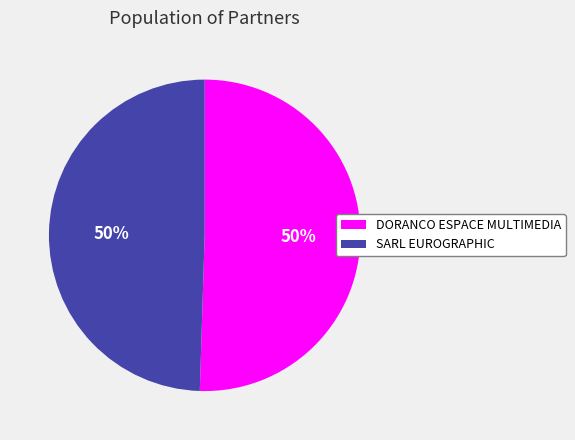

What percentage is the DORANCO ESPACE MULTIMEDIA slice, to the nearest percent?

50%